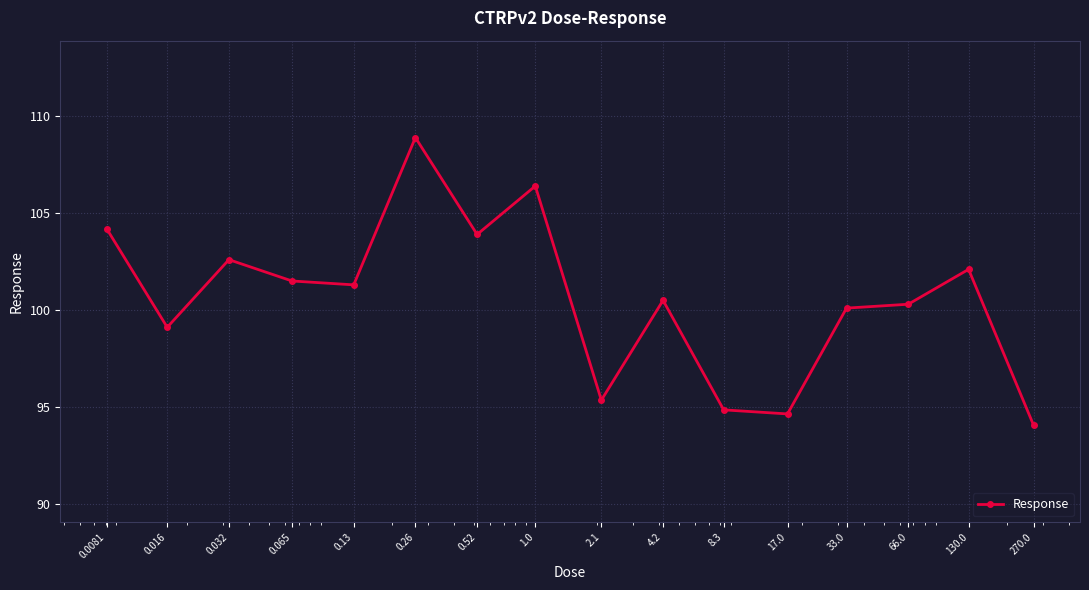

What is the value of the 6th point from the left?

108.9